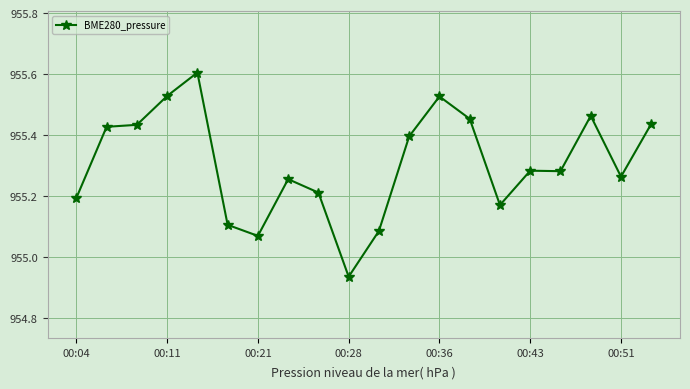

What is the sum of all values?

19106.1